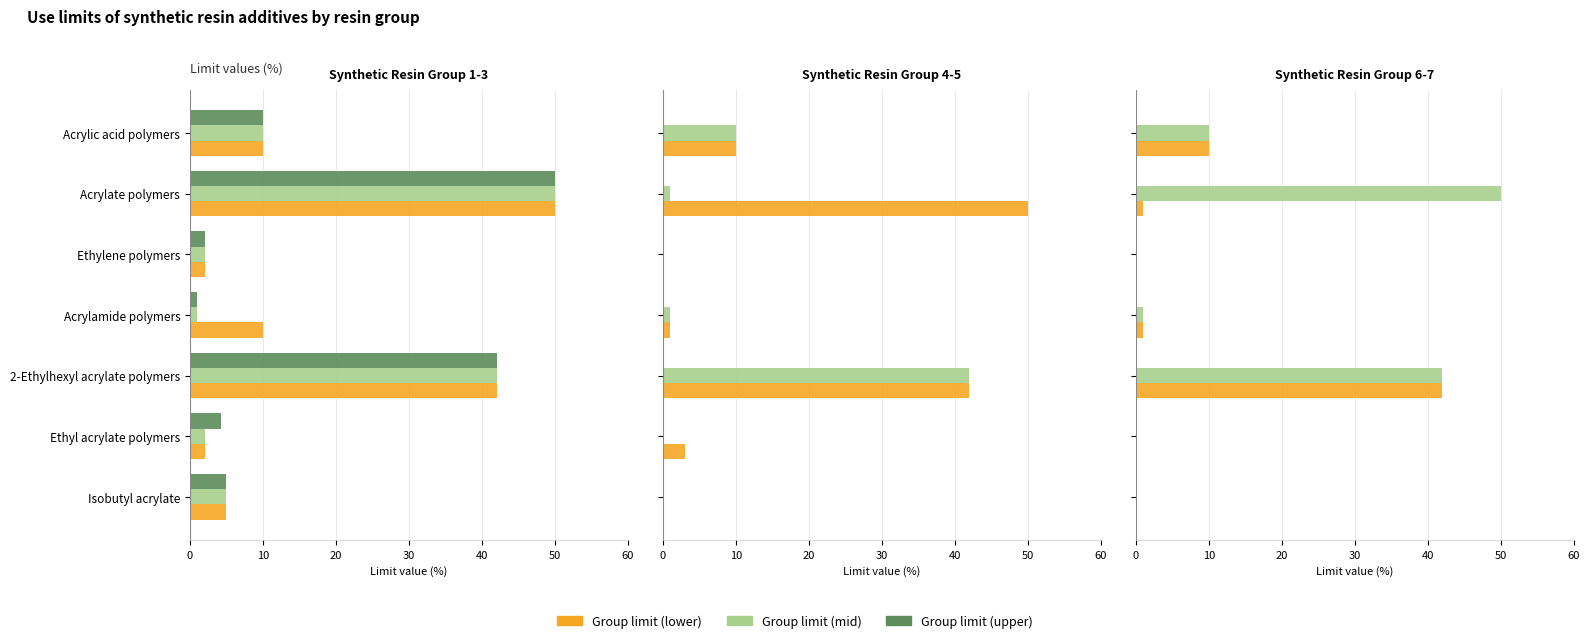

Are the bars horizontal?

Yes